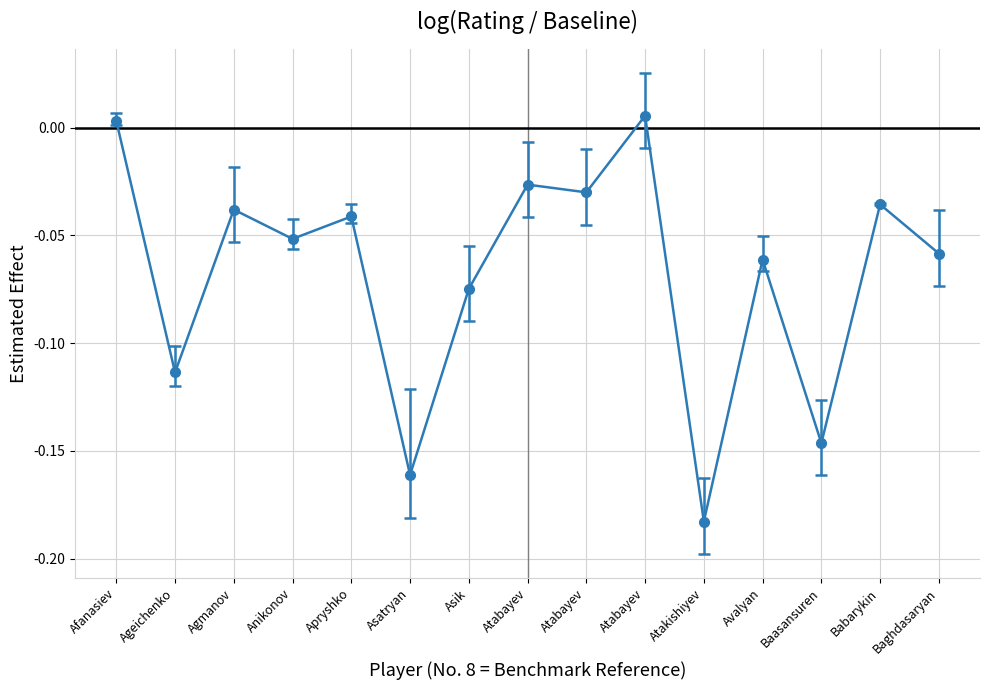

What is the sum of all values?

-1.0